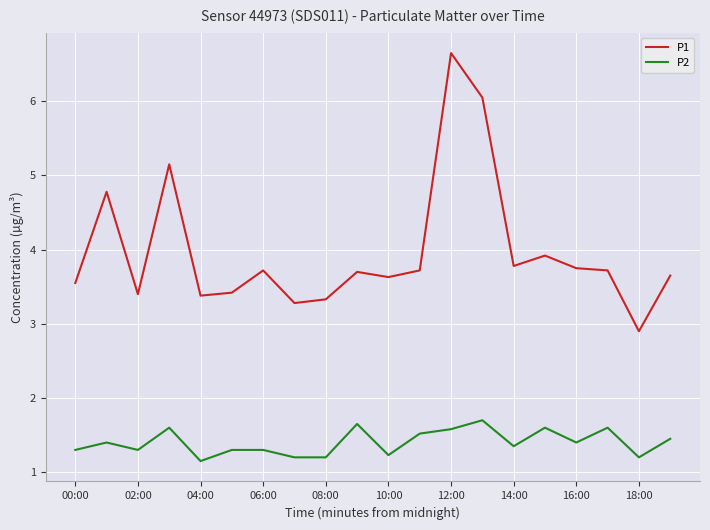

True or false: P1 and P2 intersect in this chart.

False